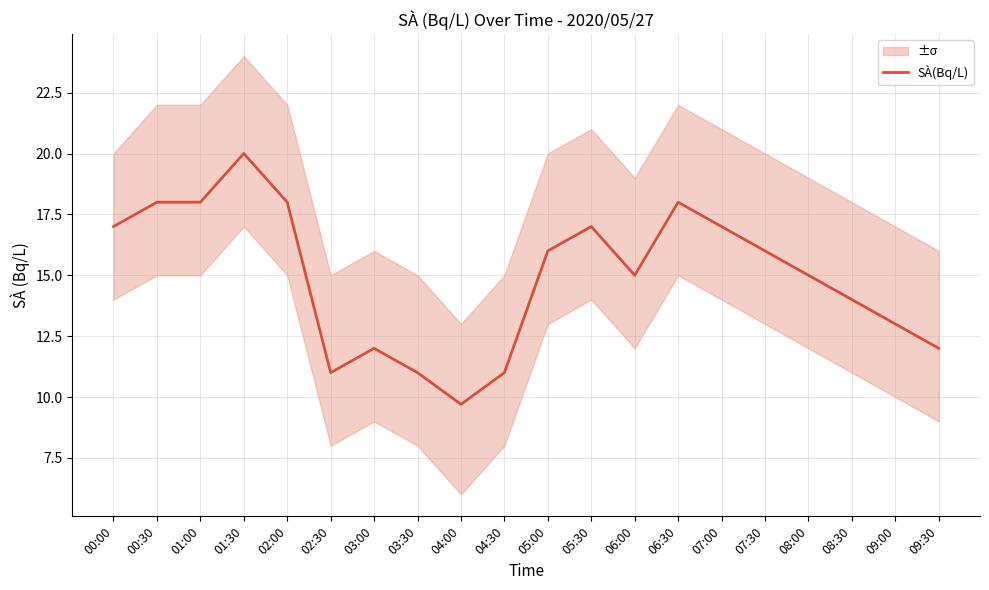

The chart shows a value of 24.3 at 08:00. True or false?

False